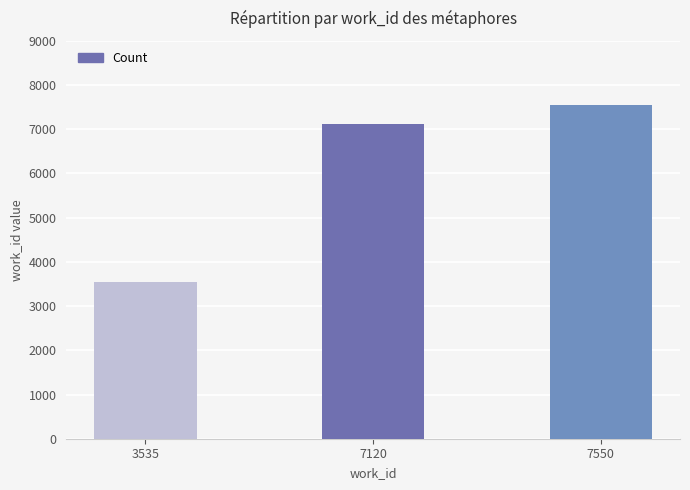

Is it true that the value at 7550 is 7550?

True